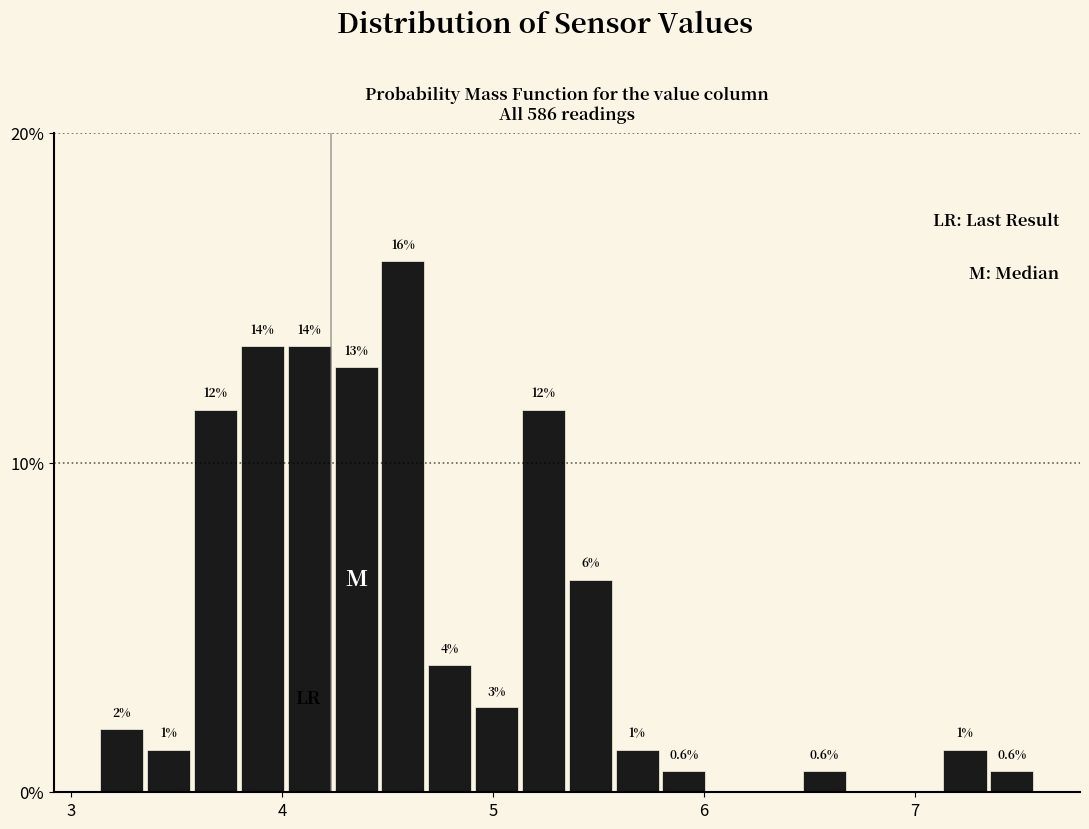

Read against the x-axis, roughly where is the centre of the tallest bar?

4.6